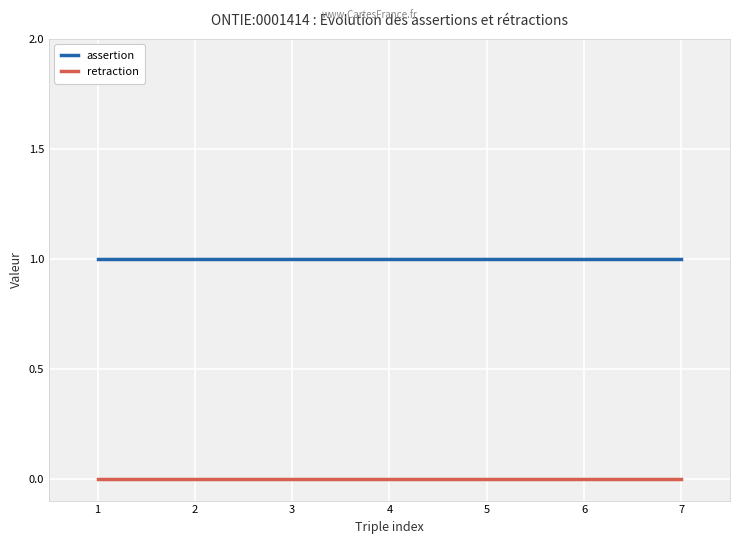

List the series in order of their peak value, highest first.

assertion, retraction